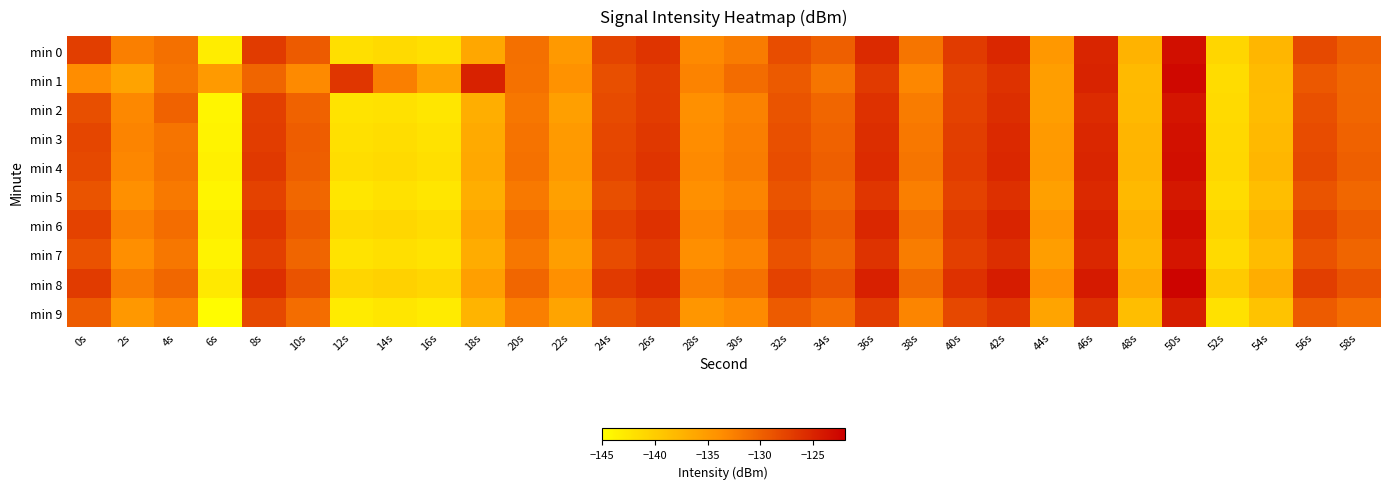

Reading left to right, extract all data points from this chart.

min 0: 0s=-127.2	2s=-132.5	4s=-131.2	6s=-143.3	8s=-126.9	10s=-129.5	12s=-141.8	14s=-141.3	16s=-141.8	18s=-136.2	20s=-131.3	22s=-134.8	24s=-127.6	26s=-126.4	28s=-133.4	30s=-132.2	32s=-128.4	34s=-129.8	36s=-125.6	38s=-131.7	40s=-126.9	42s=-125.2	44s=-134.8	46s=-125.1	48s=-137.4	50s=-123.3	52s=-141.0	54s=-137.8	56s=-128.1	58s=-129.8
min 1: 0s=-133.6	2s=-135.8	4s=-131.6	6s=-135.0	8s=-130.3	10s=-133.4	12s=-126.5	14s=-132.4	16s=-135.9	18s=-124.8	20s=-131.3	22s=-134.2	24s=-128.5	26s=-127.1	28s=-132.8	30s=-130.9	32s=-129.4	34s=-131.7	36s=-126.8	38s=-133.1	40s=-127.6	42s=-126.2	44s=-135.3	46s=-124.9	48s=-138.1	50s=-122.8	52s=-141.5	54s=-138.2	56s=-129.3	58s=-130.5
min 2: 0s=-128.5	2s=-133.2	4s=-130.1	6s=-144.0	8s=-127.3	10s=-130.1	12s=-142.3	14s=-142.0	16s=-142.5	18s=-137.0	20s=-131.8	22s=-135.4	24s=-128.2	26s=-127.0	28s=-134.0	30s=-132.7	32s=-129.0	34s=-130.4	36s=-126.1	38s=-132.2	40s=-127.5	42s=-125.8	44s=-135.3	46s=-125.6	48s=-138.0	50s=-123.8	52s=-141.4	54s=-138.3	56s=-128.6	58s=-130.4
min 3: 0s=-127.8	2s=-132.9	4s=-131.6	6s=-143.8	8s=-127.1	10s=-129.7	12s=-141.9	14s=-141.6	16s=-142.1	18s=-136.5	20s=-131.5	22s=-135.0	24s=-127.9	26s=-126.6	28s=-133.6	30s=-132.4	32s=-128.6	34s=-130.1	36s=-125.8	38s=-131.9	40s=-127.2	42s=-125.5	44s=-135.0	46s=-125.3	48s=-137.7	50s=-123.5	52s=-141.1	54s=-138.0	56s=-128.3	58s=-130.1
min 4: 0s=-128.1	2s=-133.1	4s=-131.4	6s=-143.5	8s=-126.7	10s=-129.9	12s=-141.6	14s=-141.4	16s=-141.8	18s=-136.3	20s=-131.3	22s=-134.8	24s=-127.7	26s=-126.4	28s=-133.4	30s=-132.2	32s=-128.4	34s=-129.9	36s=-125.6	38s=-131.7	40s=-127.0	42s=-125.3	44s=-134.8	46s=-125.1	48s=-137.5	50s=-123.3	52s=-141.0	54s=-137.8	56s=-128.1	58s=-129.9
min 5: 0s=-129.0	2s=-134.0	4s=-132.0	6s=-144.0	8s=-127.5	10s=-130.5	12s=-142.5	14s=-142.0	16s=-142.5	18s=-137.0	20s=-132.0	22s=-135.5	24s=-128.5	26s=-127.0	28s=-134.0	30s=-133.0	32s=-129.0	34s=-130.5	36s=-126.5	38s=-132.5	40s=-127.5	42s=-126.0	44s=-135.5	46s=-125.5	48s=-138.0	50s=-124.0	52s=-141.5	54s=-138.5	56s=-129.0	58s=-130.5
min 6: 0s=-127.5	2s=-132.7	4s=-131.0	6s=-143.3	8s=-126.5	10s=-129.5	12s=-141.4	14s=-141.0	16s=-141.5	18s=-136.0	20s=-131.0	22s=-134.5	24s=-127.4	26s=-126.1	28s=-133.1	30s=-132.0	32s=-128.1	34s=-129.6	36s=-125.3	38s=-131.4	40s=-126.7	42s=-125.0	44s=-134.5	46s=-124.8	48s=-137.2	50s=-123.1	52s=-140.7	54s=-137.5	56s=-127.8	58s=-129.6
min 7: 0s=-128.8	2s=-133.8	4s=-131.8	6s=-143.8	8s=-127.3	10s=-130.3	12s=-142.3	14s=-141.8	16s=-142.3	18s=-136.8	20s=-131.8	22s=-135.3	24s=-128.3	26s=-126.8	28s=-133.8	30s=-132.8	32s=-128.8	34s=-130.3	36s=-126.3	38s=-132.3	40s=-127.3	42s=-125.8	44s=-135.3	46s=-125.3	48s=-137.8	50s=-123.8	52s=-141.3	54s=-138.3	56s=-128.8	58s=-130.3
min 8: 0s=-126.9	2s=-132.2	4s=-130.5	6s=-142.8	8s=-125.9	10s=-128.9	12s=-140.8	14s=-140.4	16s=-140.9	18s=-135.4	20s=-130.4	22s=-133.9	24s=-126.8	26s=-125.6	28s=-132.5	30s=-131.3	32s=-127.5	34s=-128.9	36s=-124.7	38s=-130.8	40s=-126.1	42s=-124.4	44s=-133.9	46s=-124.2	48s=-136.5	50s=-122.4	52s=-139.7	54s=-136.9	56s=-127.2	58s=-128.9
min 9: 0s=-129.5	2s=-134.7	4s=-132.7	6s=-144.7	8s=-128.0	10s=-131.0	12s=-143.0	14s=-142.5	16s=-143.0	18s=-137.5	20s=-132.5	22s=-136.0	24s=-129.0	26s=-127.5	28s=-134.5	30s=-133.5	32s=-129.5	34s=-131.0	36s=-127.0	38s=-133.0	40s=-128.0	42s=-126.5	44s=-136.0	46s=-126.0	48s=-138.5	50s=-124.5	52s=-142.0	54s=-139.0	56s=-129.5	58s=-131.0